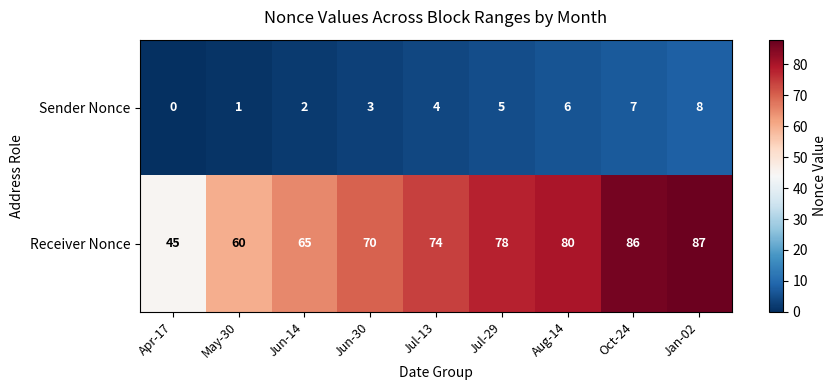

What is the total value across all series at May-30?

61